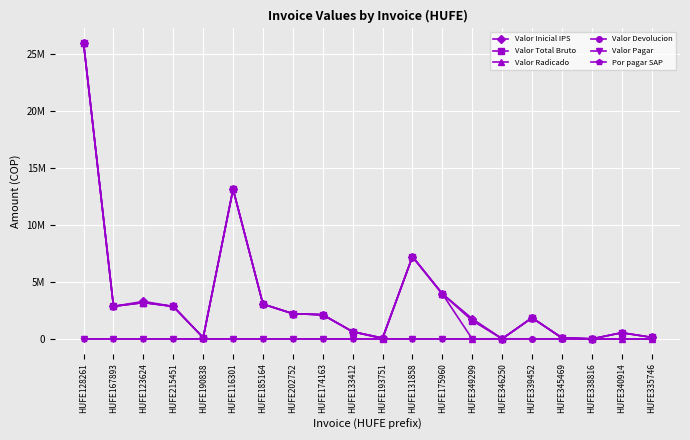

What are all the series names shown in the legend?

Valor Inicial IPS, Valor Total Bruto, Valor Radicado, Valor Devolucion, Valor Pagar, Por pagar SAP